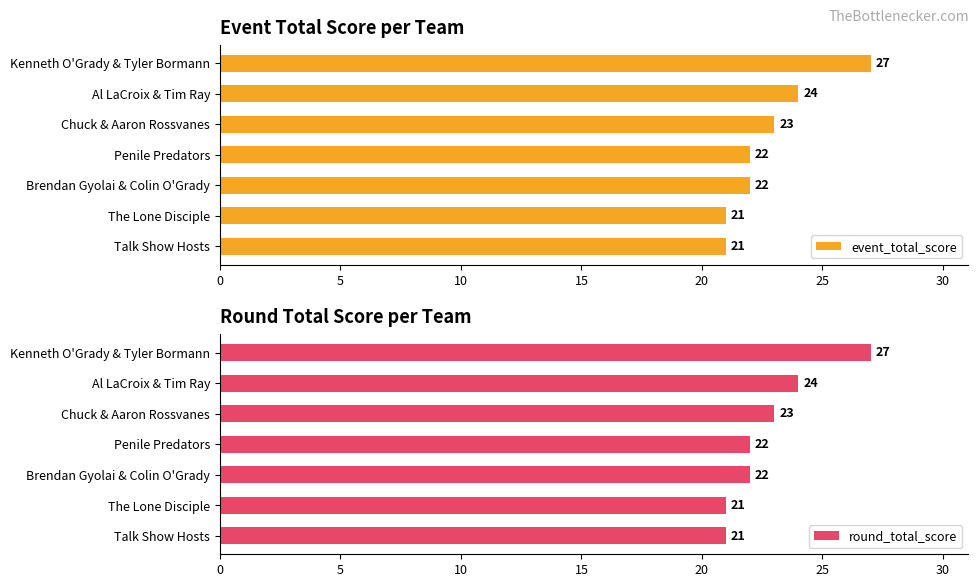

Where is event_total_score nearest to the value 24?

Al LaCroix & Tim Ray